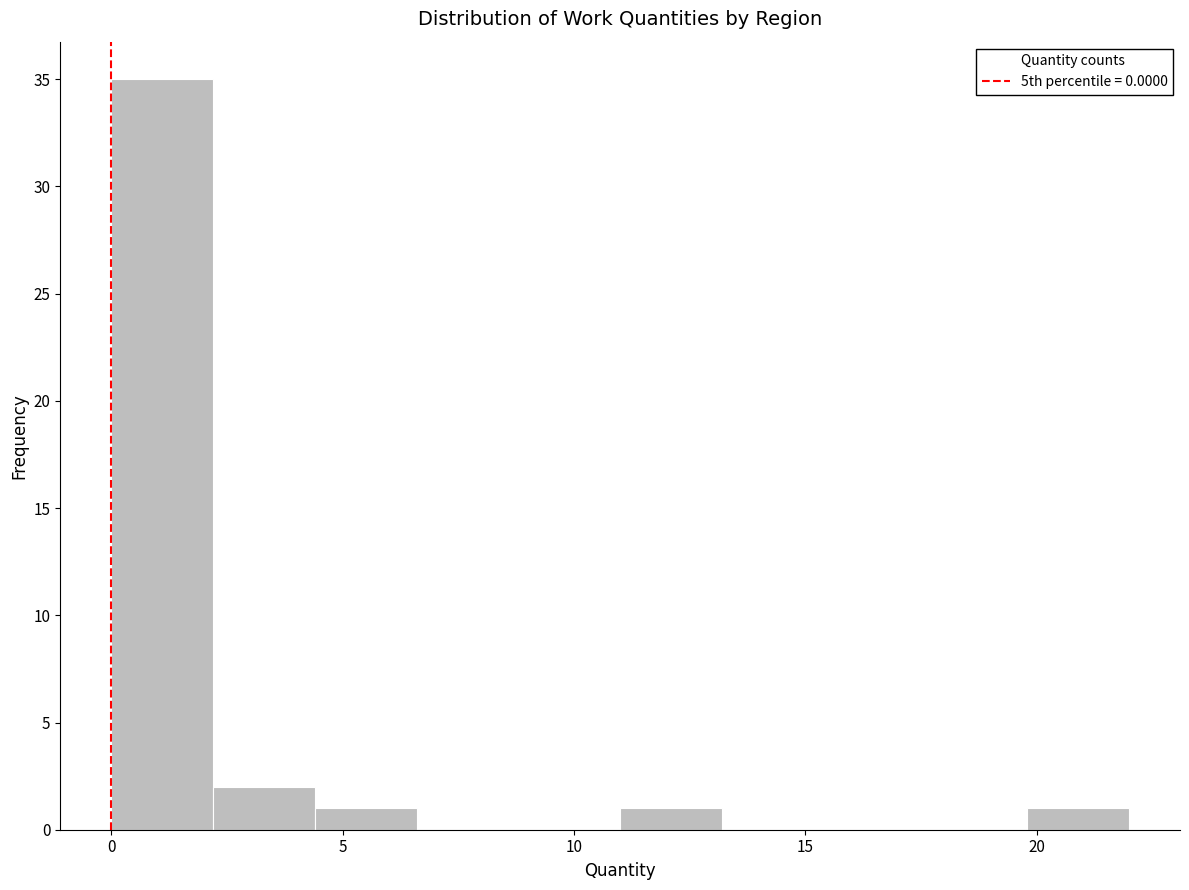

Reading left to right, transcribe this chart: for each bar, give the range it covers on the x-axis and its height. Neither the bar edges nor the heights are printed on the chart, so give them approximately, as read against the axes.

0.0 to 2.2: 35
2.2 to 4.4: 2
4.4 to 6.6: 1
6.6 to 8.8: 0
8.8 to 11.0: 0
11.0 to 13.2: 1
13.2 to 15.4: 0
15.4 to 17.6: 0
17.6 to 19.8: 0
19.8 to 22.0: 1